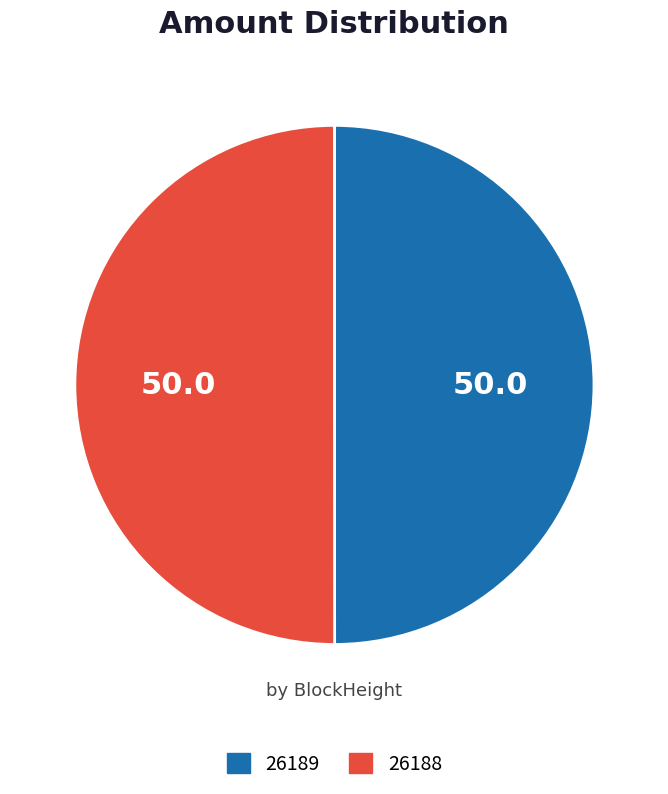

Is it true that 26188 is 99% of the pie?

False